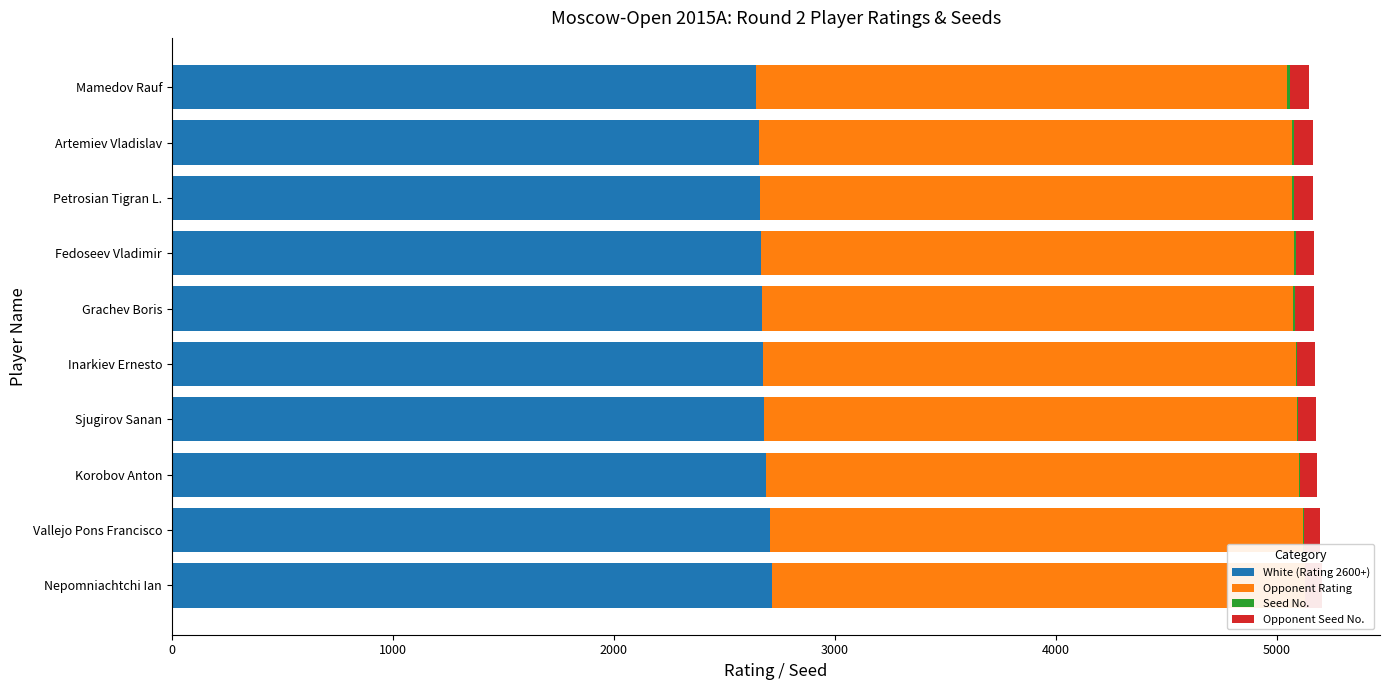

How many values in the Opponent Rating series exceed 2412?

4